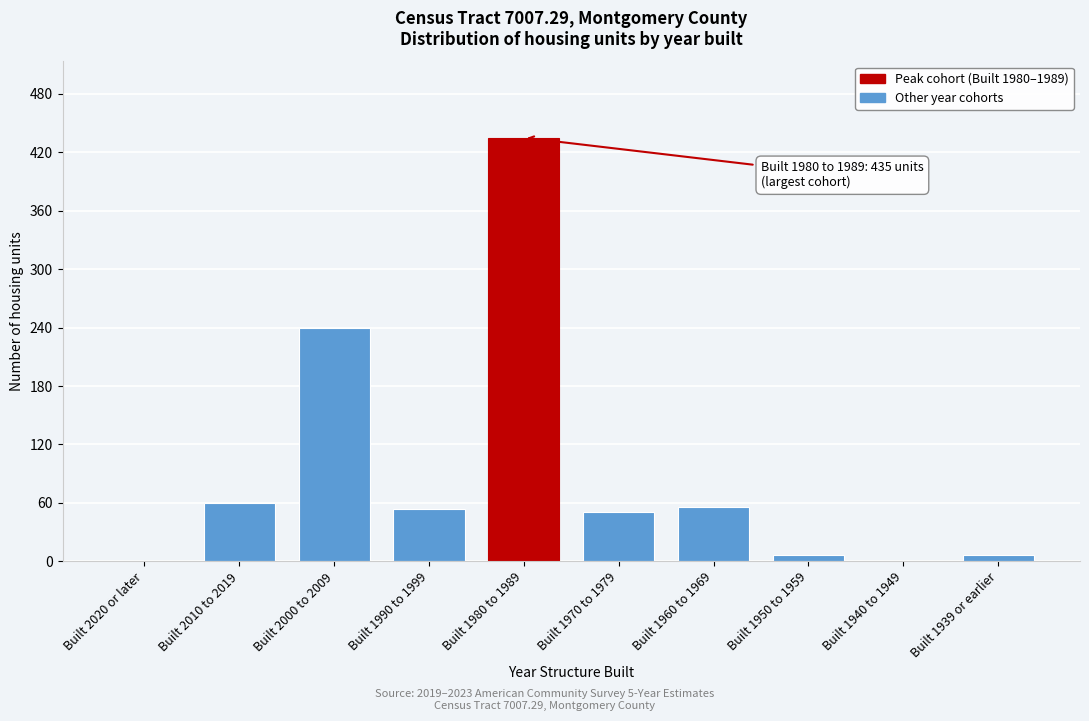

Where is the data nearest to the value 217?

Built 2000 to 2009